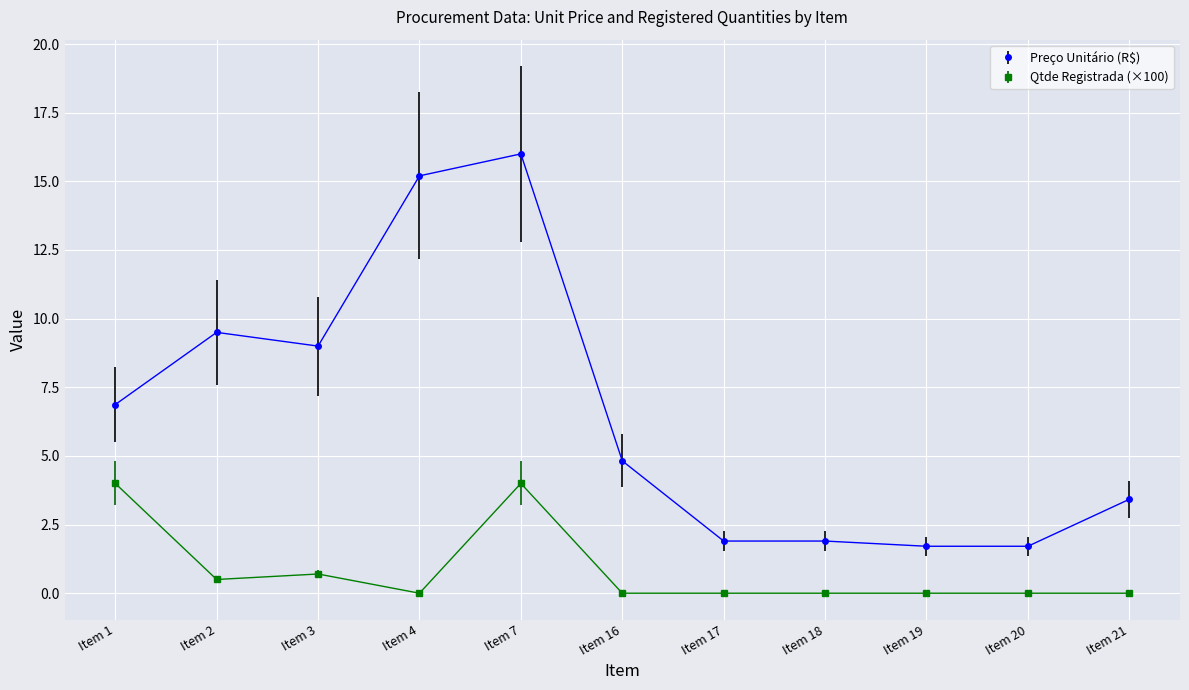

Is the value of Preço Unitário (R$) at Item 16 greater than the value of Qtde Registrada (×100) at Item 1?

Yes